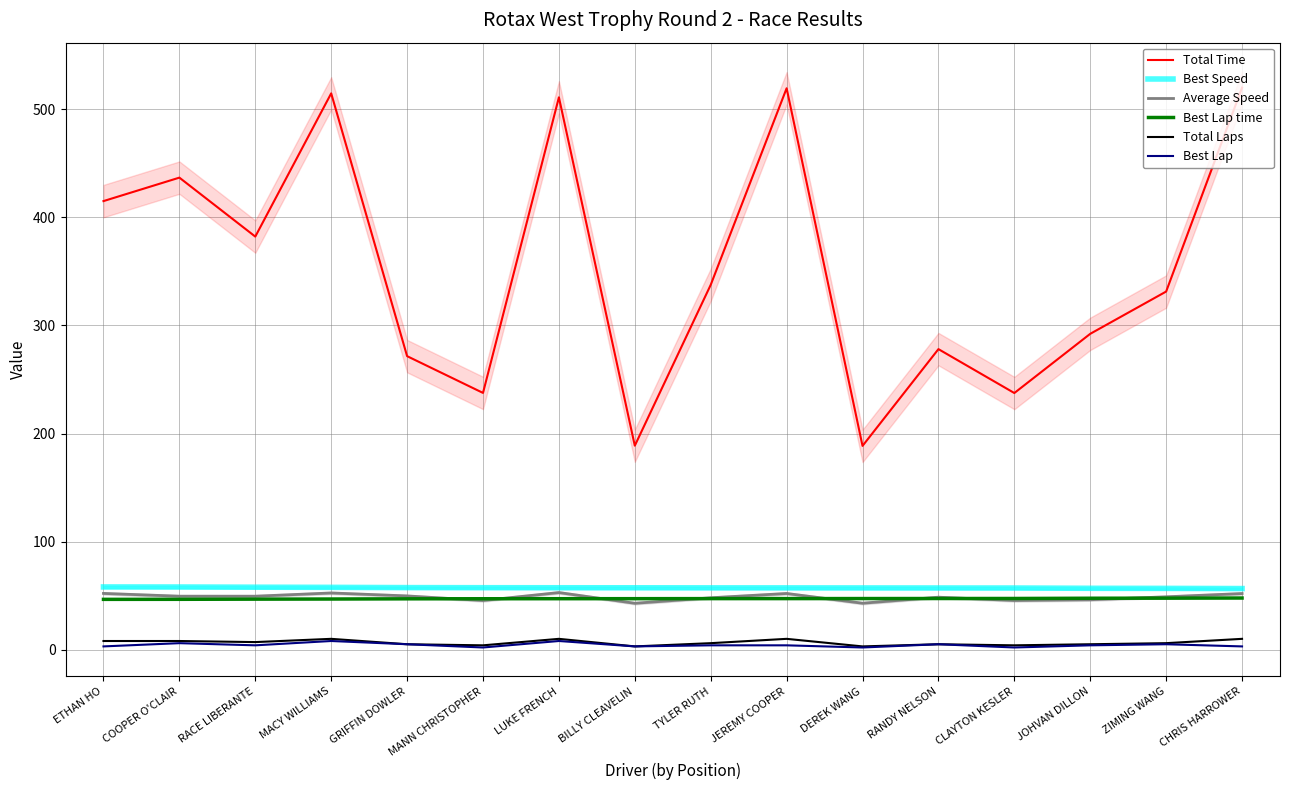

Is it true that Best Lap time equals 47.1 at LUKE FRENCH?

True